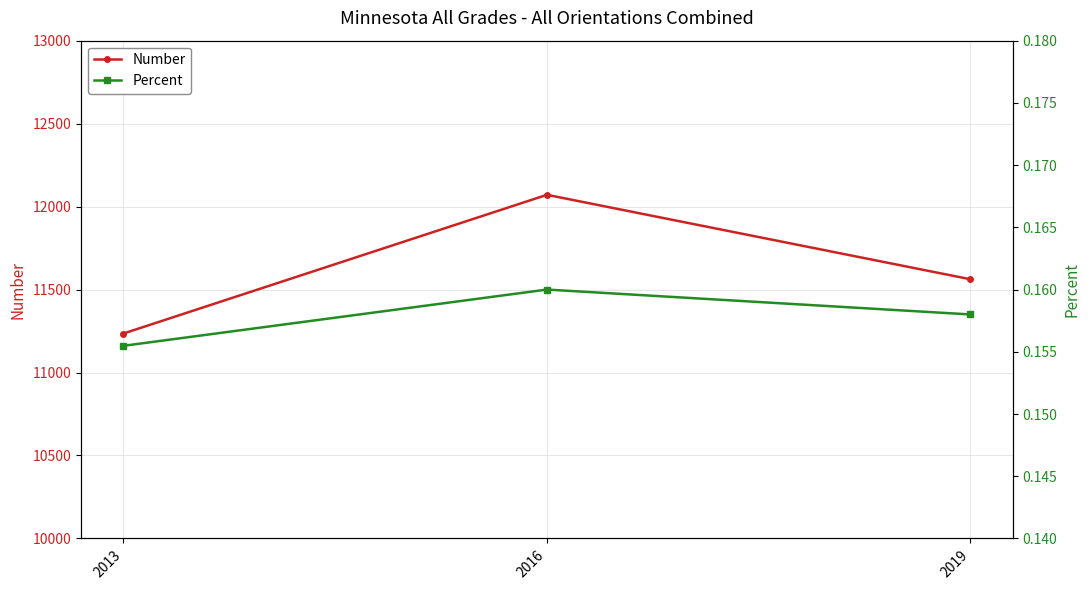

List the series in order of their overall mean, lowest first.

Percent, Number